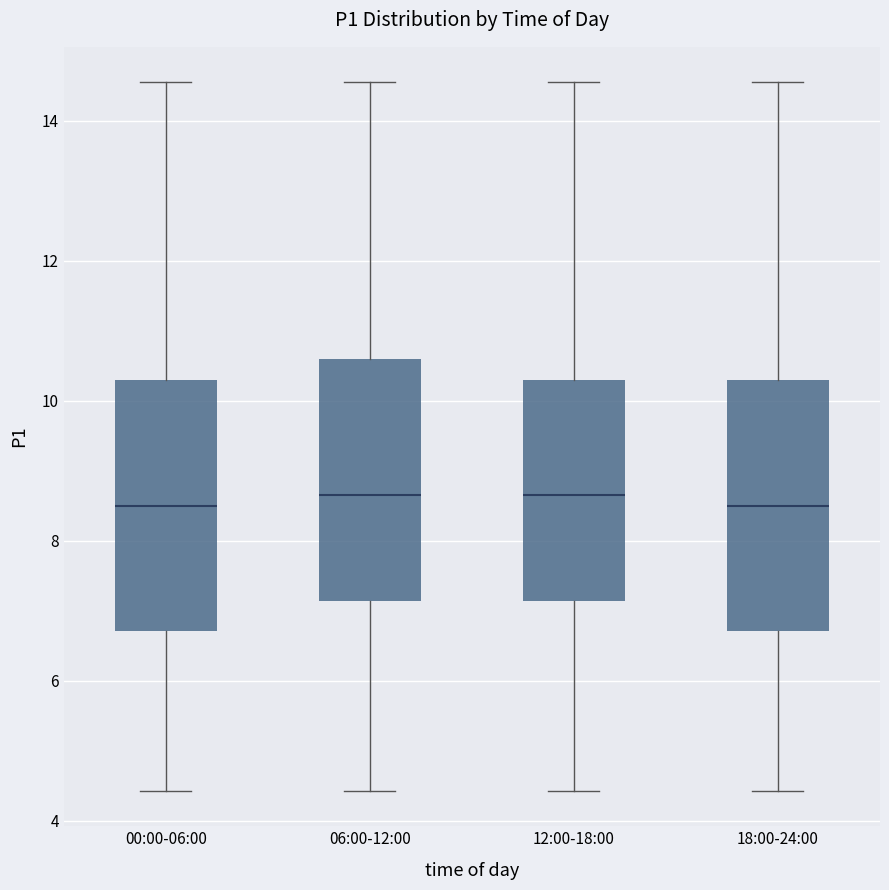

Reading left to right, transcribe this box plot: for each box, give where its median line is, the range the box spans, and where its two whiskers end, as read against the y-axis. The values are not printed on the chart, so give them approximately, as read against the axis.

00:00-06:00: median 8.6, box 6.8 to 10.2, whiskers 4.4 to 14.6
06:00-12:00: median 8.6, box 7.2 to 10.6, whiskers 4.4 to 14.6
12:00-18:00: median 8.6, box 7.2 to 10.2, whiskers 4.4 to 14.6
18:00-24:00: median 8.6, box 6.8 to 10.2, whiskers 4.4 to 14.6